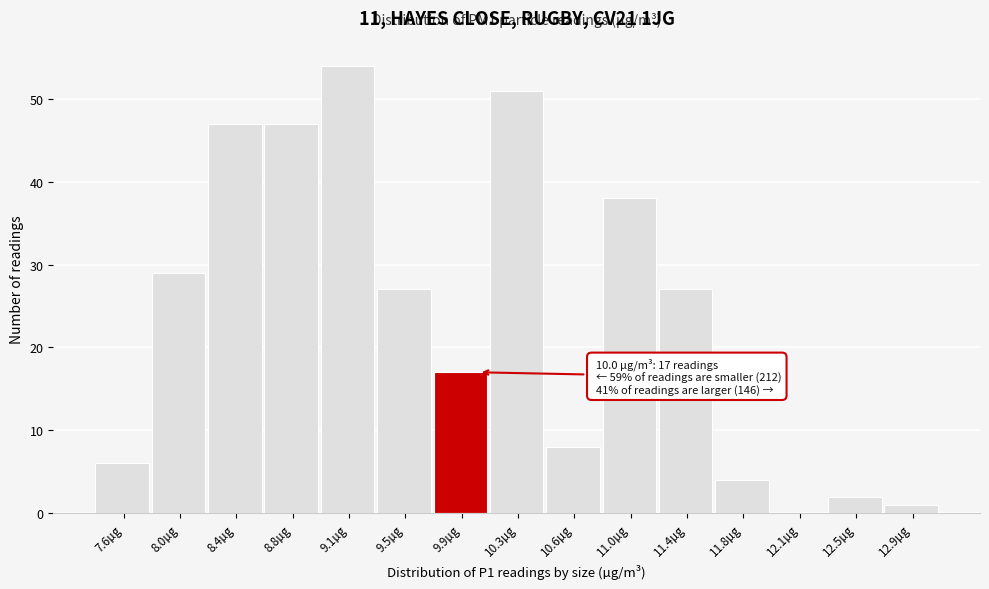

Reading right to left, list all the values displayed in this chart.

12.9µg=1	12.5µg=2	12.1µg=0	11.8µg=4	11.4µg=27	11.0µg=38	10.6µg=8	10.3µg=51	9.9µg=17	9.5µg=27	9.1µg=54	8.8µg=47	8.4µg=47	8.0µg=29	7.6µg=6